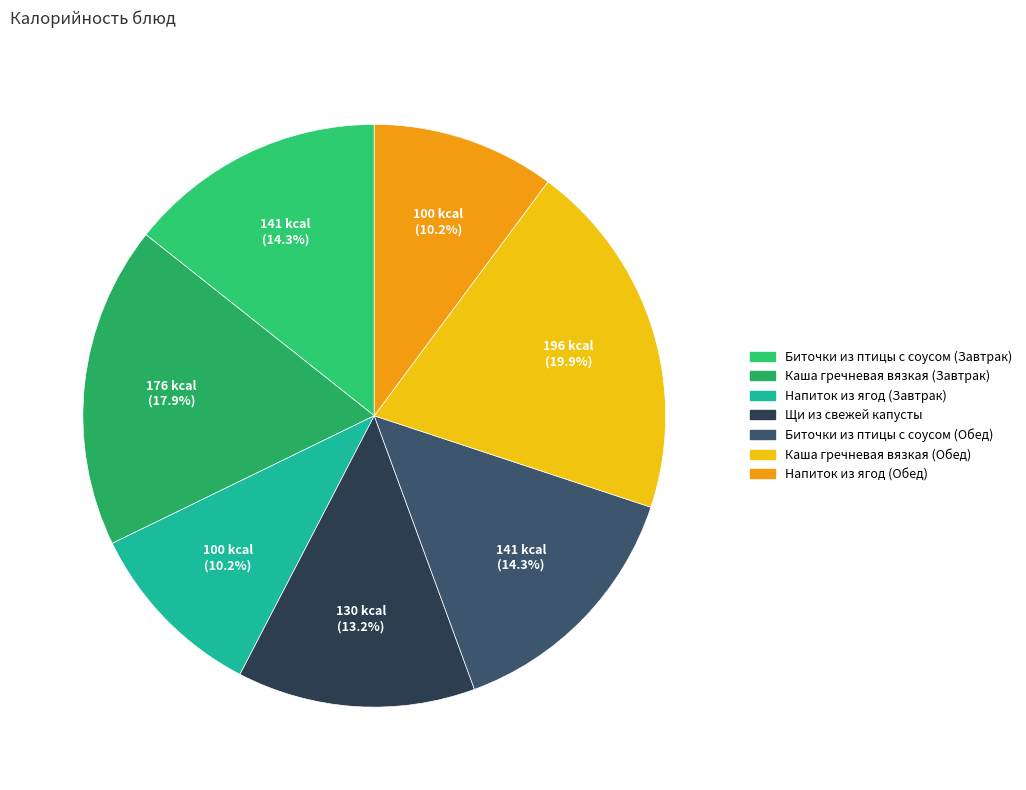

To the nearest percent, what portion does Щи из свежей капусты represent?

13%